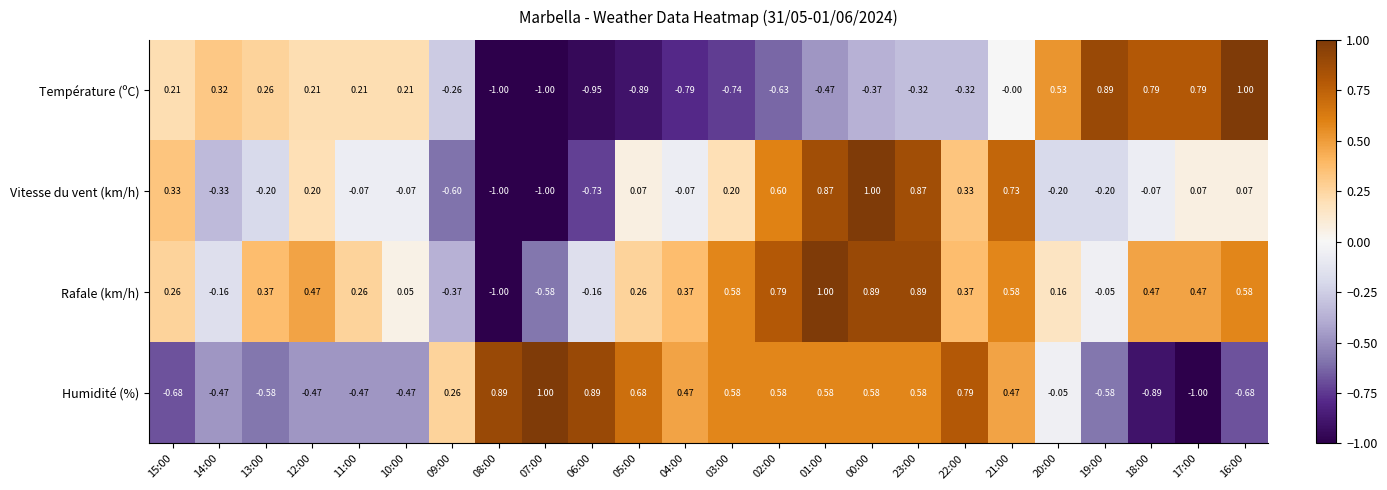

Rank the series at 22:00 from highest to lowest value.

Humidité (%), Rafale (km/h), Vitesse du vent (km/h), Température (ºC)